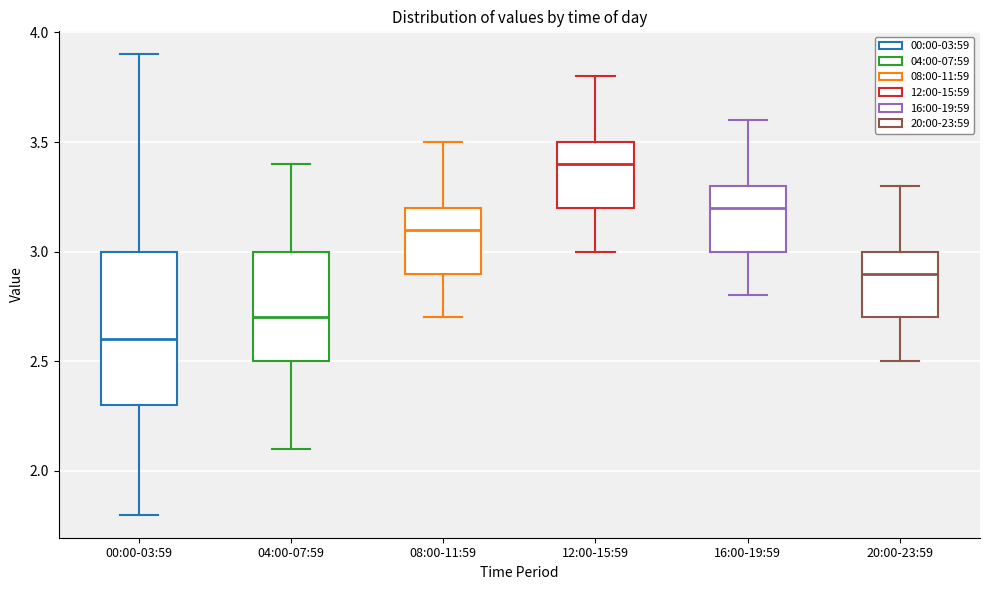

Which box has the highest median line?

12:00-15:59